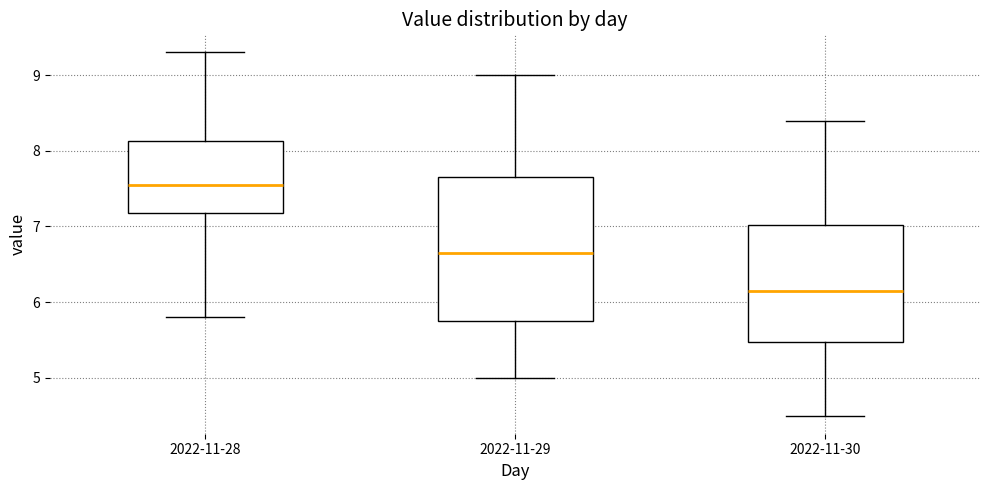

Which box's median line is the highest?

2022-11-28